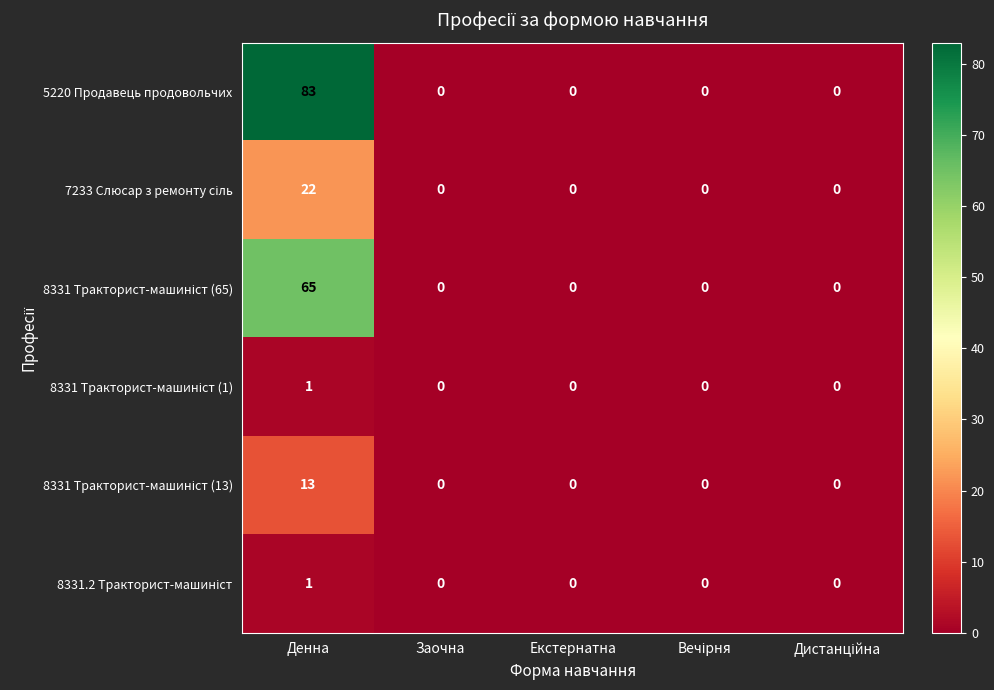

Which series has the largest total across all categories?

5220 Продавець продовольчих